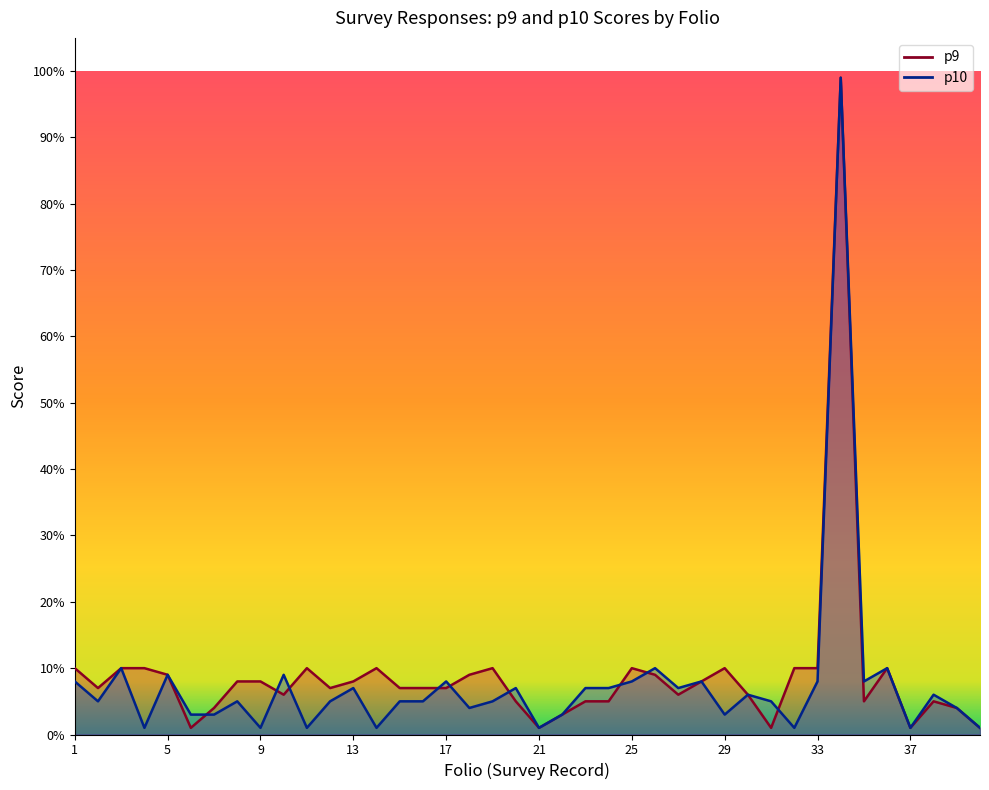

What is the greatest value displayed?

99